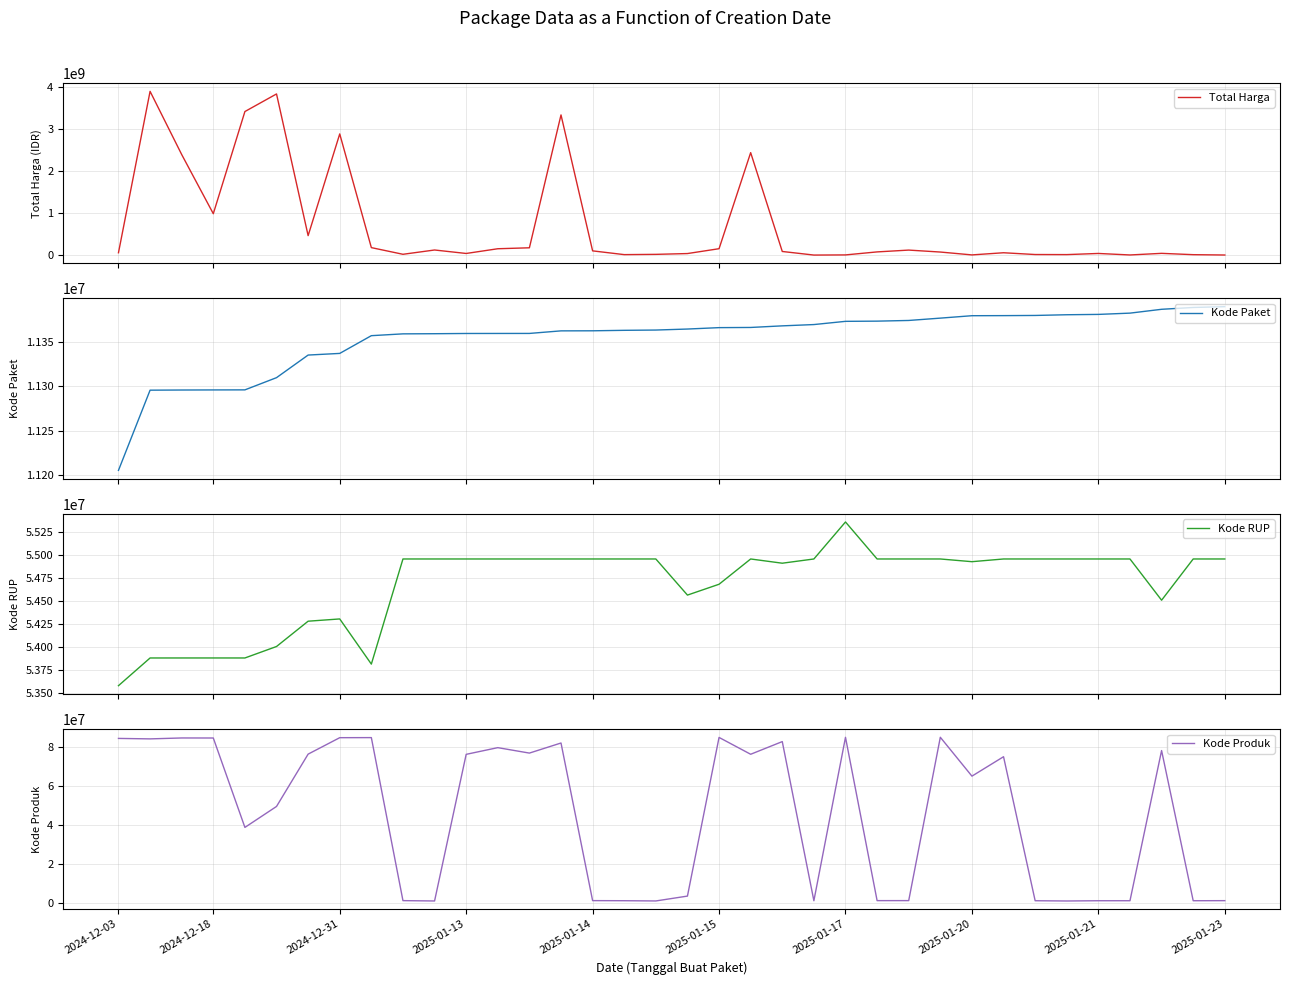

What is the sum of the Total Harga values at 25 and 33?

165217530